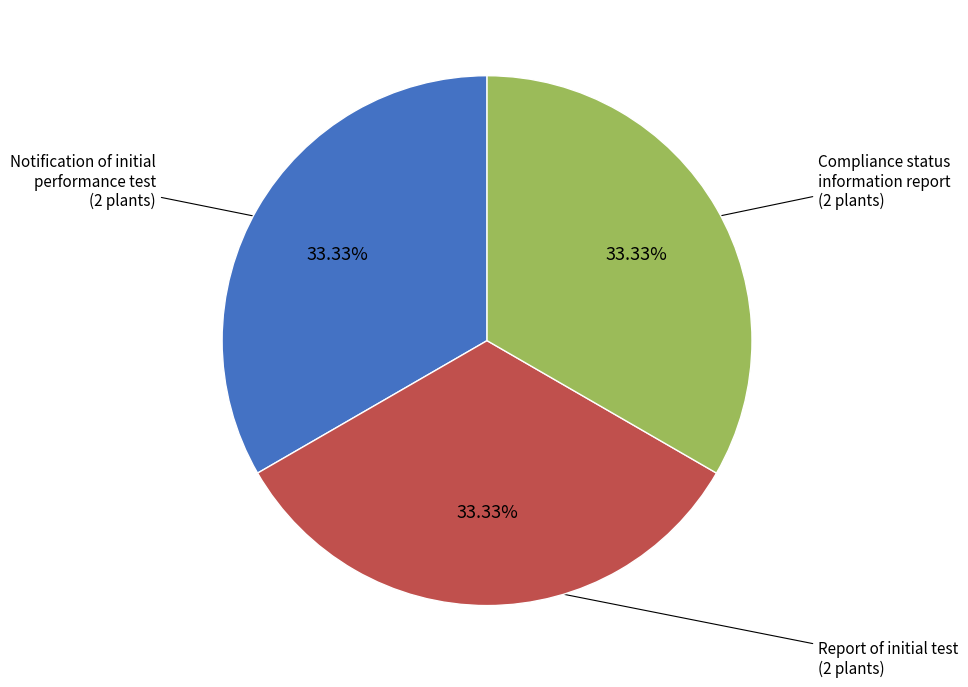

Does any single category account for the majority?

No